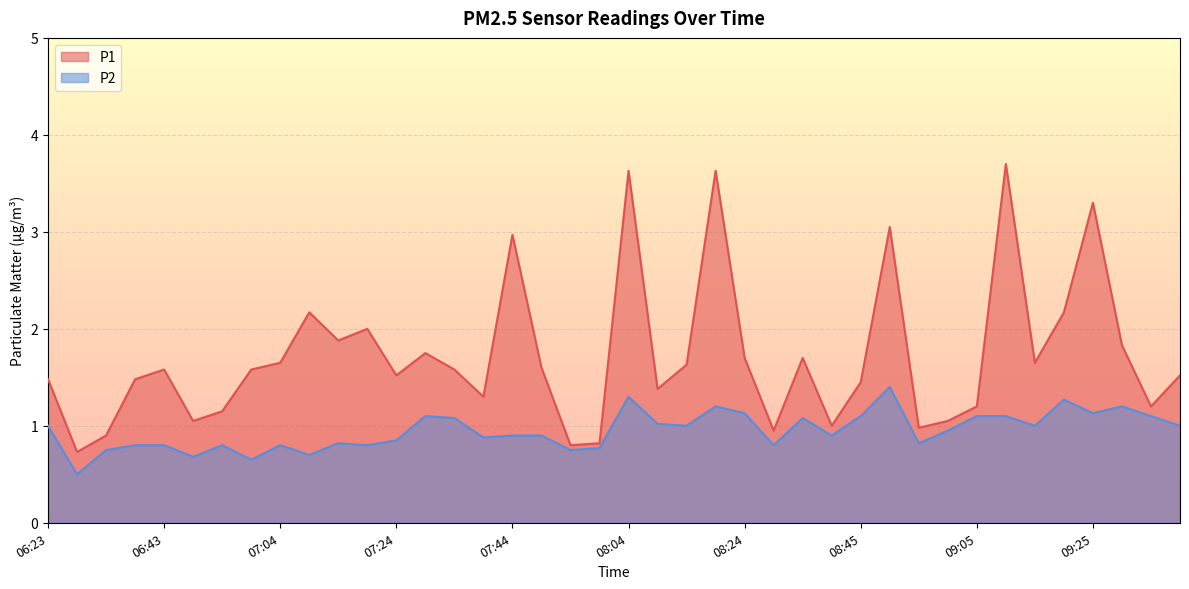

Is the value of P1 at 08:14 greater than the value of P2 at 06:43?

Yes